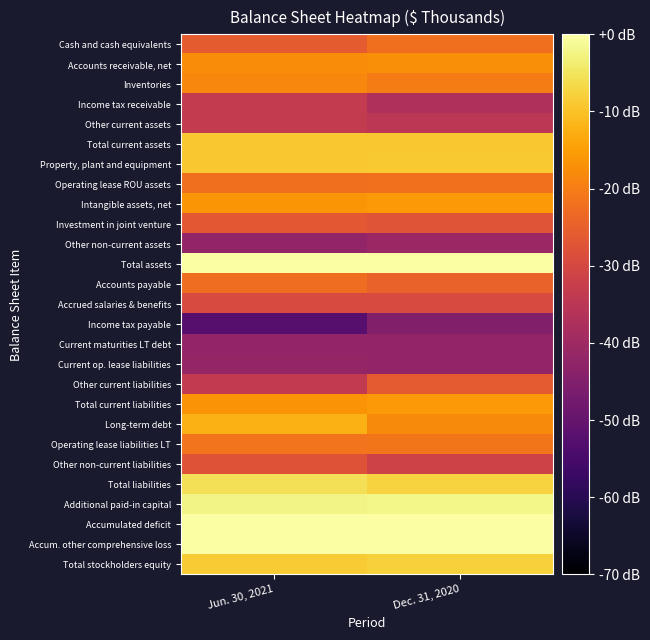

Reading right to left, extract all data points from this chart.

Cash and cash equivalents: Dec. 31, 2020=-22.3	Jun. 30, 2021=-25.9
Accounts receivable, net: Dec. 31, 2020=-17.4	Jun. 30, 2021=-17.6
Inventories: Dec. 31, 2020=-20.0	Jun. 30, 2021=-18.4
Income tax receivable: Dec. 31, 2020=-37.0	Jun. 30, 2021=-33.6
Other current assets: Dec. 31, 2020=-35.0	Jun. 30, 2021=-33.6
Total current assets: Dec. 31, 2020=-9.3	Jun. 30, 2021=-9.3
Property, plant and equipment: Dec. 31, 2020=-8.9	Jun. 30, 2021=-9.1
Operating lease ROU assets: Dec. 31, 2020=-21.9	Jun. 30, 2021=-22.2
Intangible assets, net: Dec. 31, 2020=-15.7	Jun. 30, 2021=-16.3
Investment in joint venture: Dec. 31, 2020=-27.3	Jun. 30, 2021=-26.4
Other non-current assets: Dec. 31, 2020=-40.7	Jun. 30, 2021=-42.4
Total assets: Dec. 31, 2020=0.0	Jun. 30, 2021=-0.2
Accounts payable: Dec. 31, 2020=-24.5	Jun. 30, 2021=-22.5
Accrued salaries & benefits: Dec. 31, 2020=-29.4	Jun. 30, 2021=-29.4
Income tax payable: Dec. 31, 2020=-44.9	Jun. 30, 2021=-52.4
Current maturities LT debt: Dec. 31, 2020=-42.1	Jun. 30, 2021=-42.3
Current op. lease liabilities: Dec. 31, 2020=-42.3	Jun. 30, 2021=-41.7
Other current liabilities: Dec. 31, 2020=-26.0	Jun. 30, 2021=-33.9
Total current liabilities: Dec. 31, 2020=-15.6	Jun. 30, 2021=-16.6
Long-term debt: Dec. 31, 2020=-18.0	Jun. 30, 2021=-12.4
Operating lease liabilities LT: Dec. 31, 2020=-21.1	Jun. 30, 2021=-21.3
Other non-current liabilities: Dec. 31, 2020=-31.2	Jun. 30, 2021=-27.5
Total liabilities: Dec. 31, 2020=-7.4	Jun. 30, 2021=-5.5
Additional paid-in capital: Dec. 31, 2020=-2.1	Jun. 30, 2021=-2.3
Accumulated deficit: Dec. 31, 2020=9.6	Jun. 30, 2021=9.2
Accum. other comprehensive loss: Dec. 31, 2020=25.4	Jun. 30, 2021=26.4
Total stockholders equity: Dec. 31, 2020=-7.8	Jun. 30, 2021=-8.6